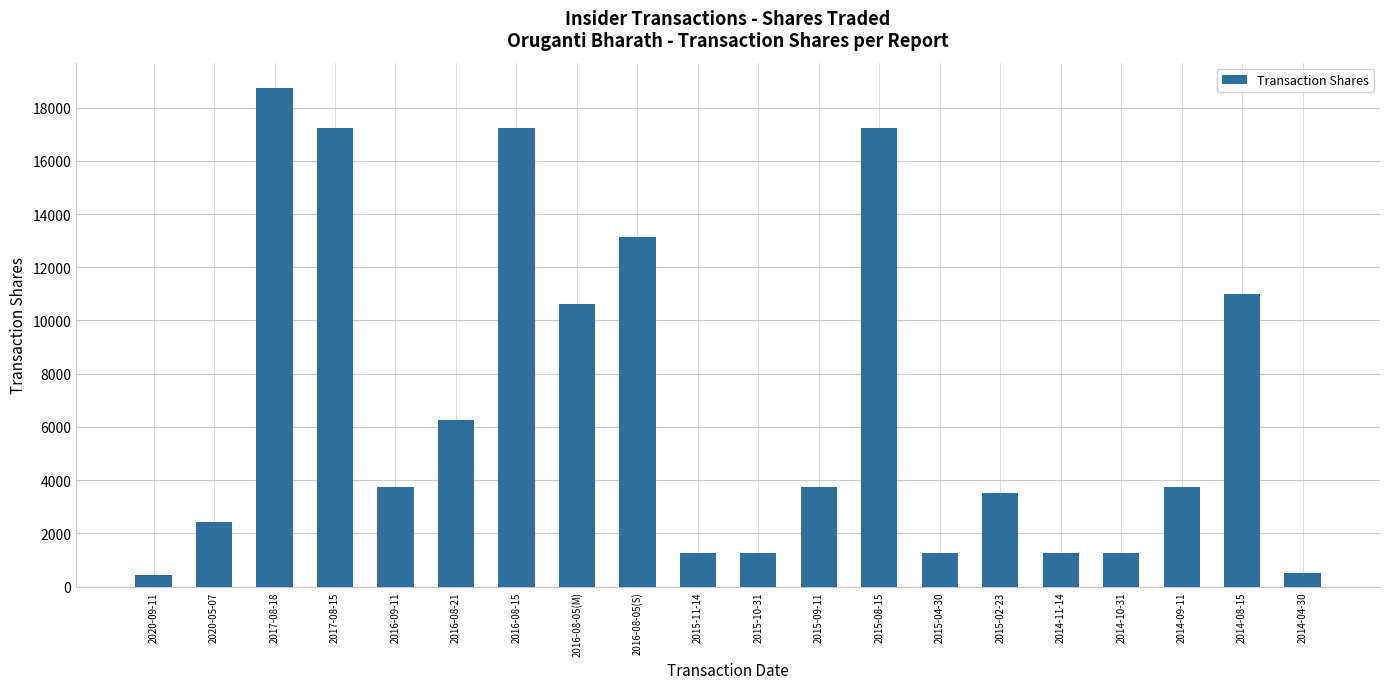

What is the change in value from 2016-08-05(M) to 2014-10-31?

-9375